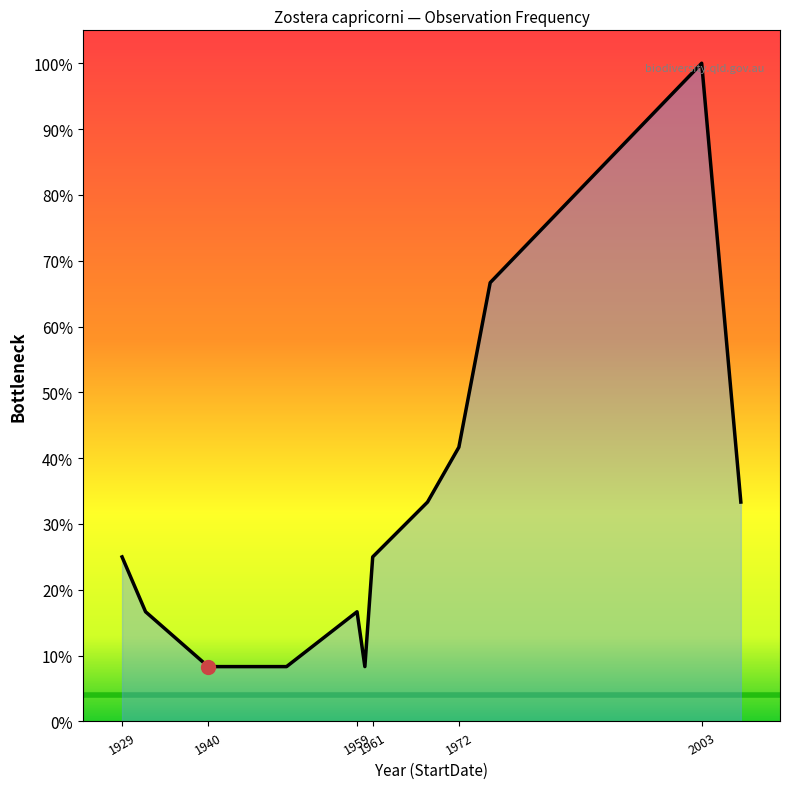

What is the average value?

31.9